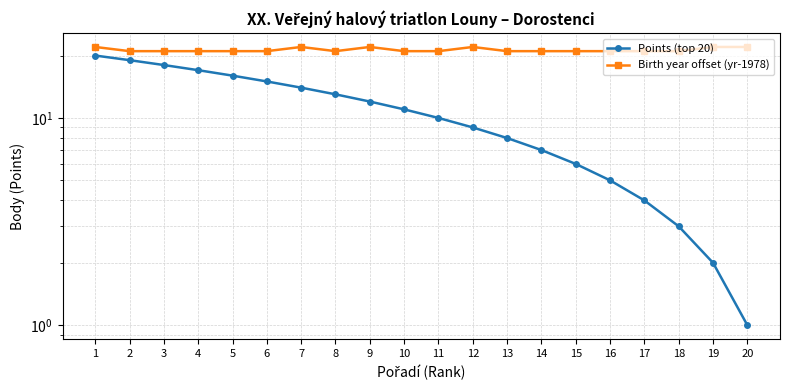

What is the average value of the Points (top 20) series?

10